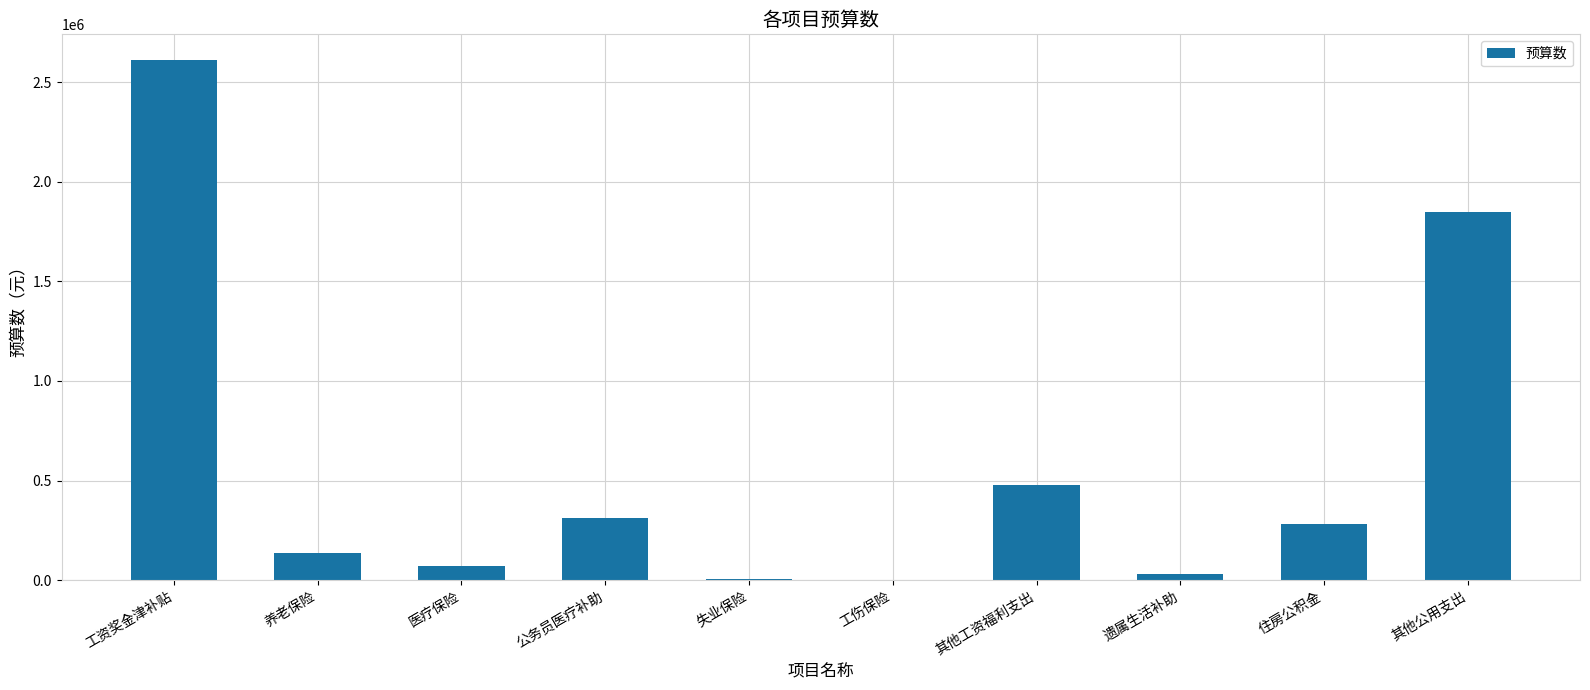

How many series are shown in this chart?

1